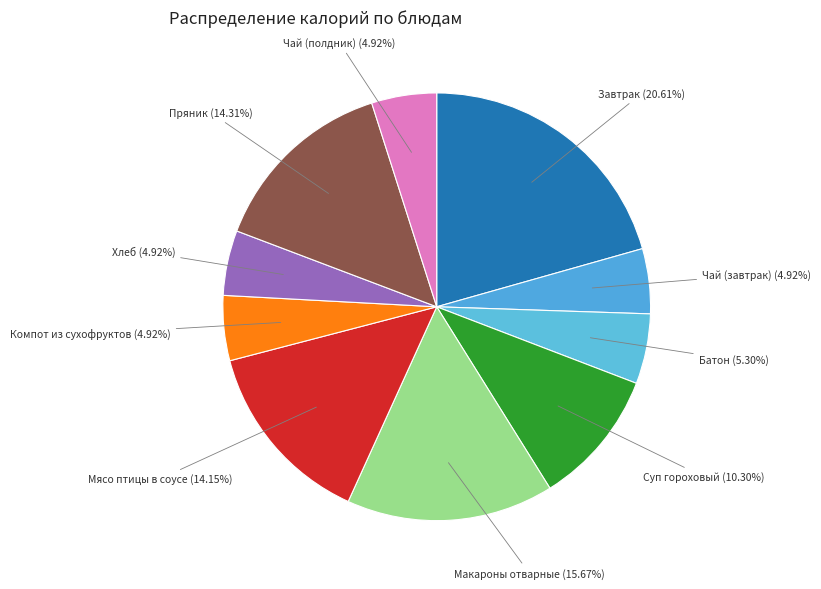

What is the ratio of the value at Макароны отварные (15.67%) to the value at Хлеб (4.92%)?

3.2